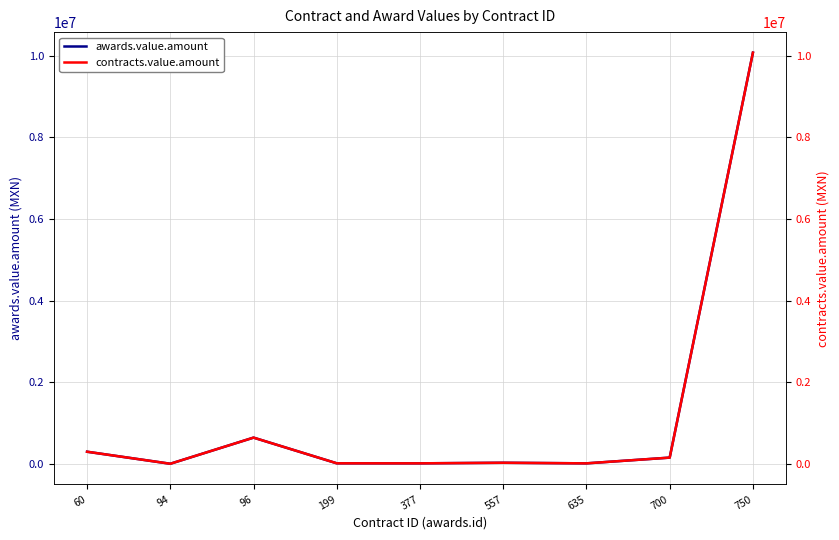

Which series has the largest total across all categories?

awards.value.amount